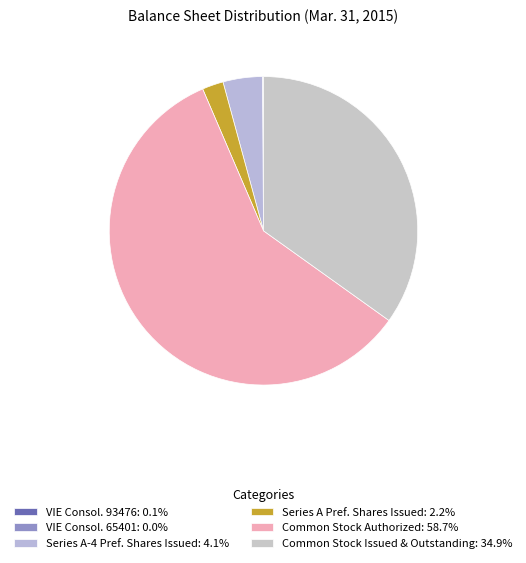

Is there any slice that represents more than half of the pie?

Yes